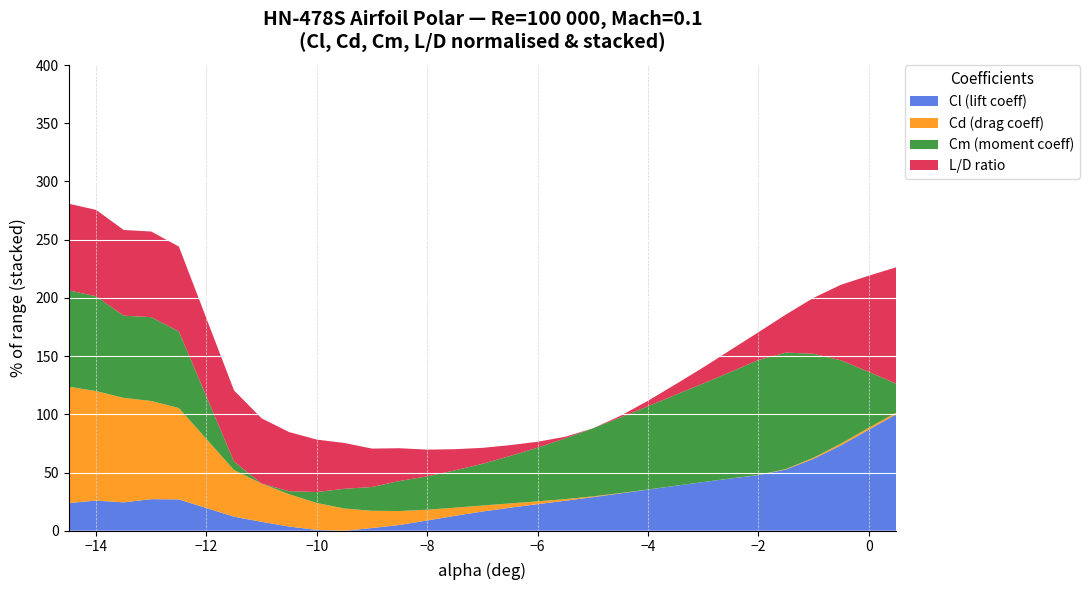

What is the highest value of the Cl (lift coeff) series?

100.0